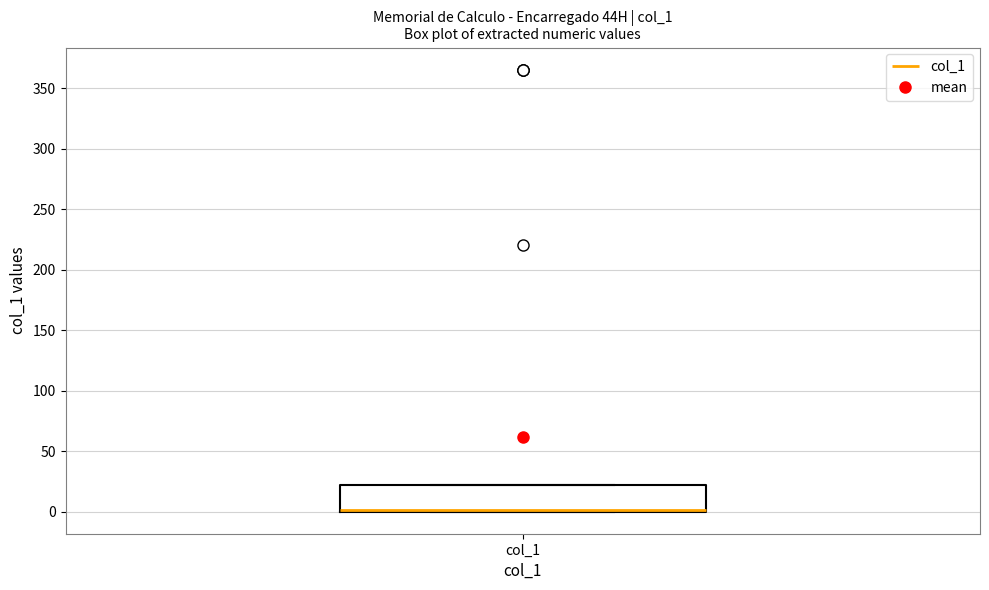

Read this box plot against the y-axis: the position of the median line, the range covered by the box, and the ends of both whiskers. The values are not printed on the chart, so give them approximately, as read against the axis.

median 0 (drawn on the box's lower edge), box 0 to 20, whiskers 0 to 20